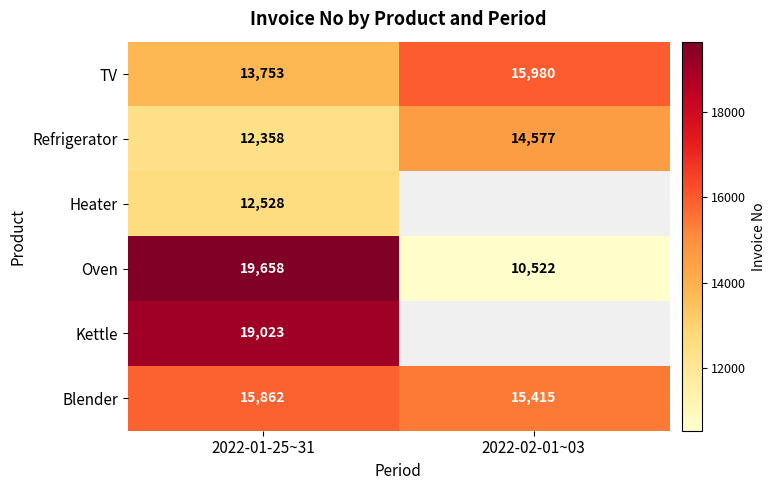

What is the total value across all series at 2022-01-25~31?

93182